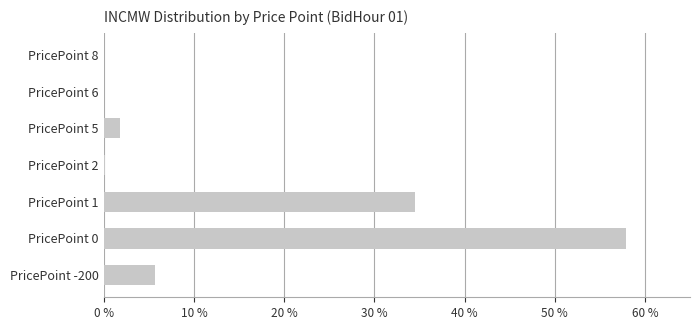

What is the average value?

0.1